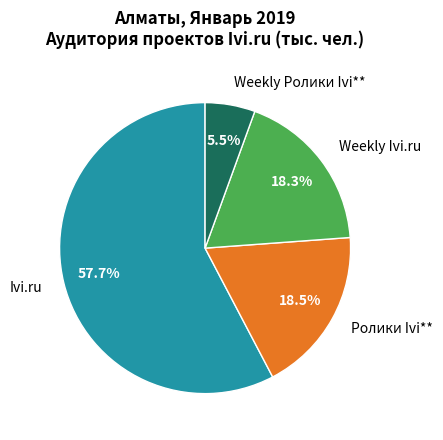

Which has a higher value, Weekly Ivi.ru or Ivi.ru?

Ivi.ru